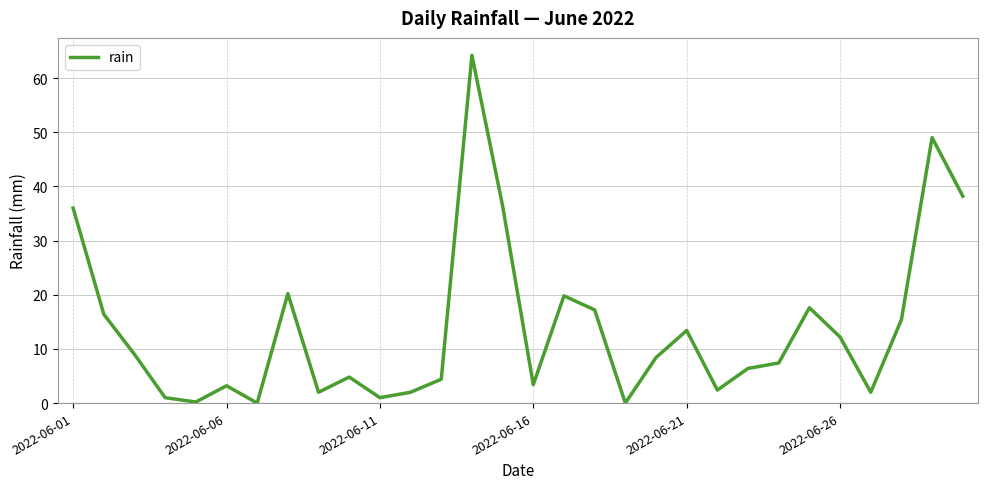

What is the difference between the maximum and minimum values?

64.2